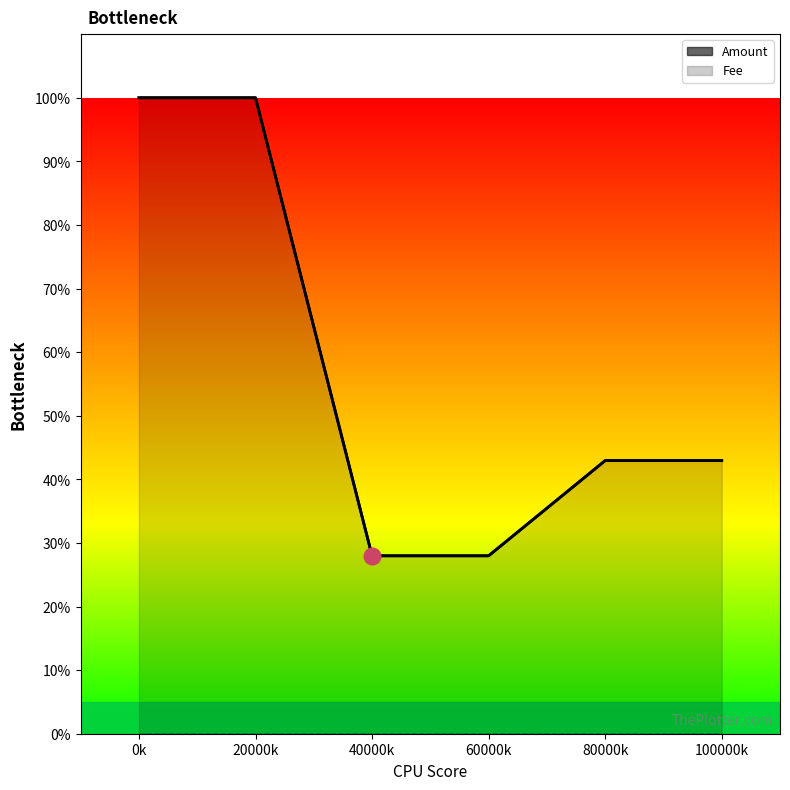

What is the value of the Amount point at the 4th from the left?

28.0